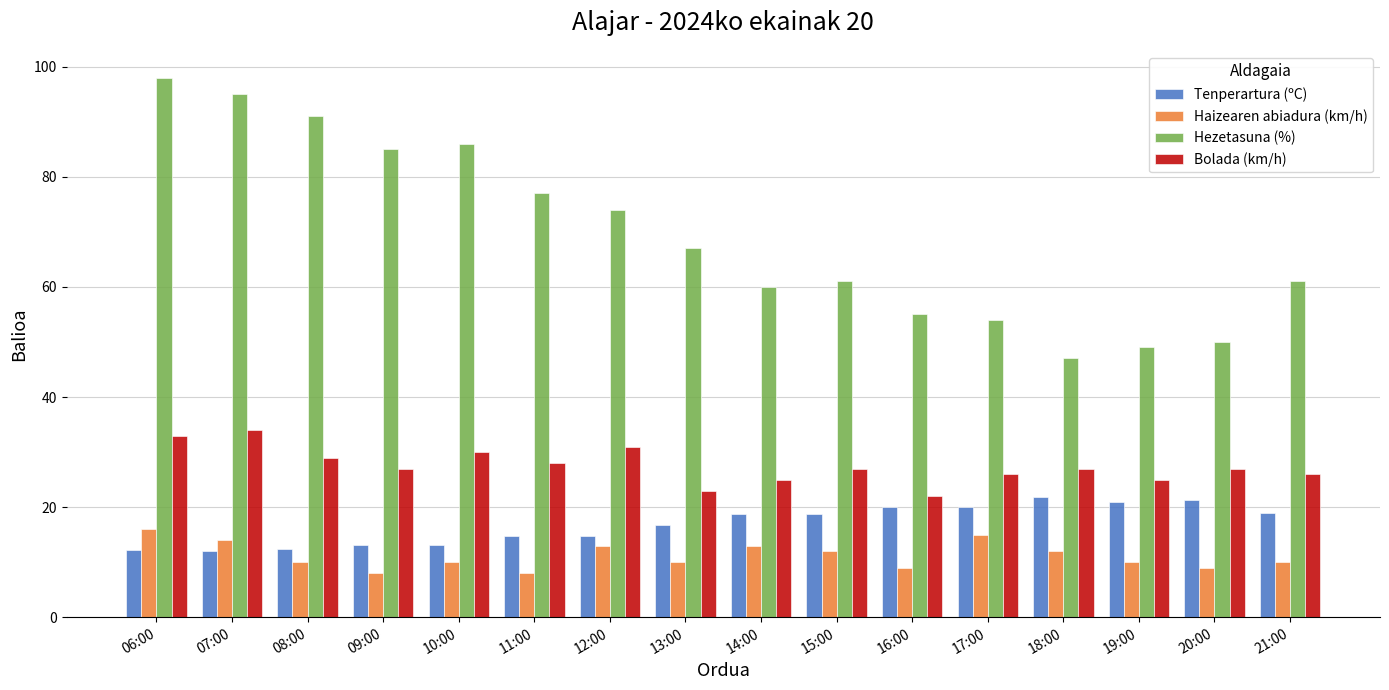

What is the difference between the second highest and second lowest values in the Bolada (km/h) series?

10.0